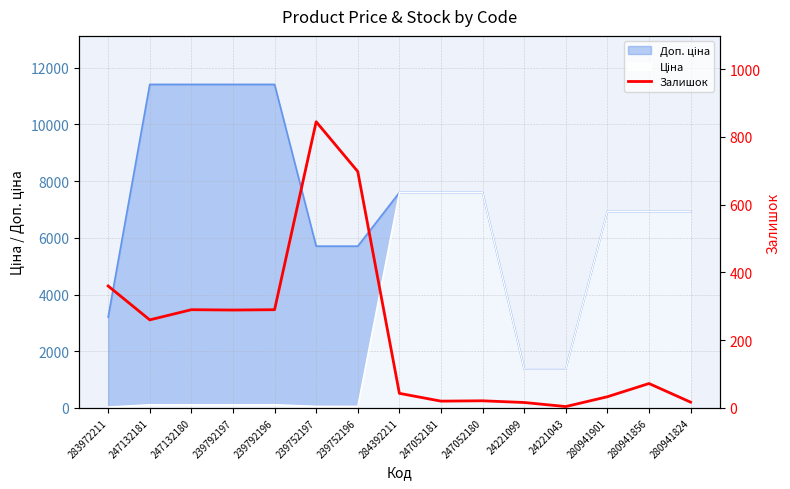

Approximately how many times larger is the value at 24221099 compared to 247132180?

0.1